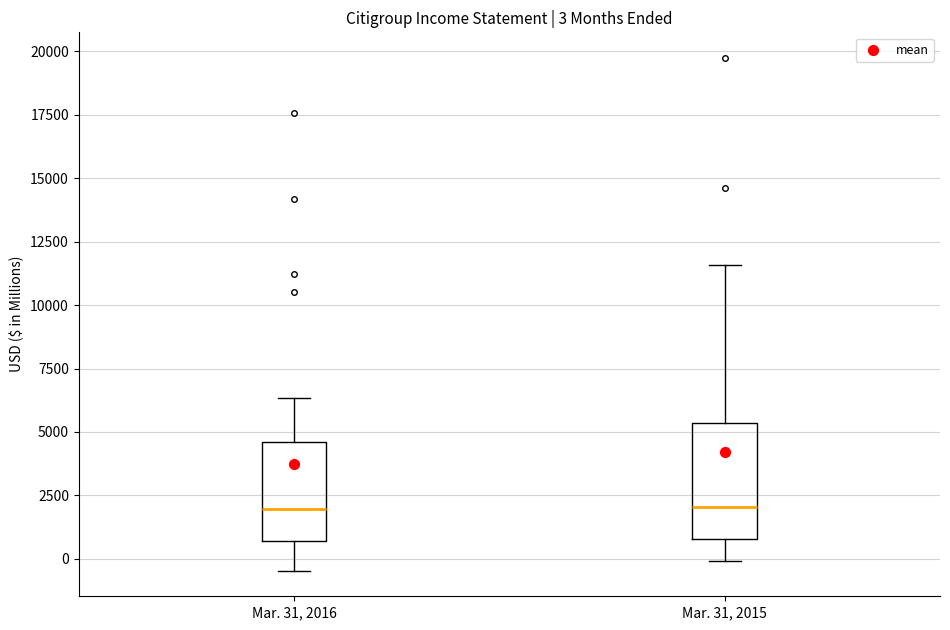

Which box is the tallest, from its lower edge to its upper edge?

Mar. 31, 2015